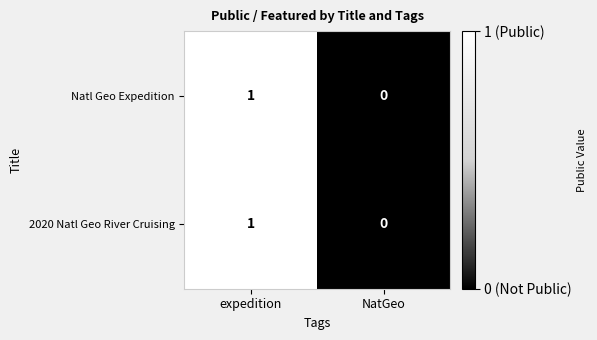

At which label does 2020 Natl Geo River Cruising reach its minimum?

NatGeo